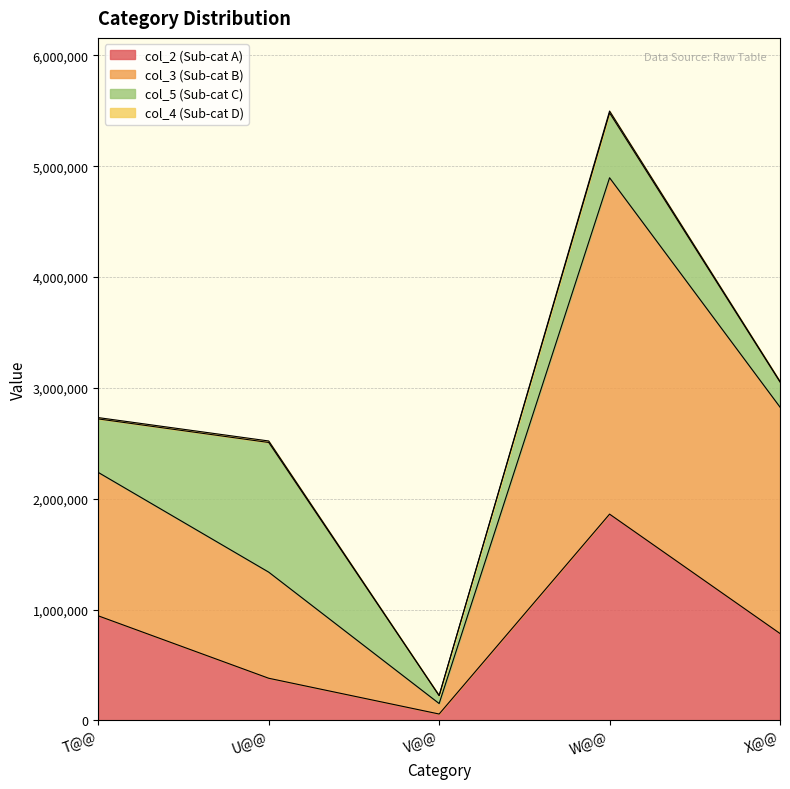

What is the label of the 1st point from the left?

T@@